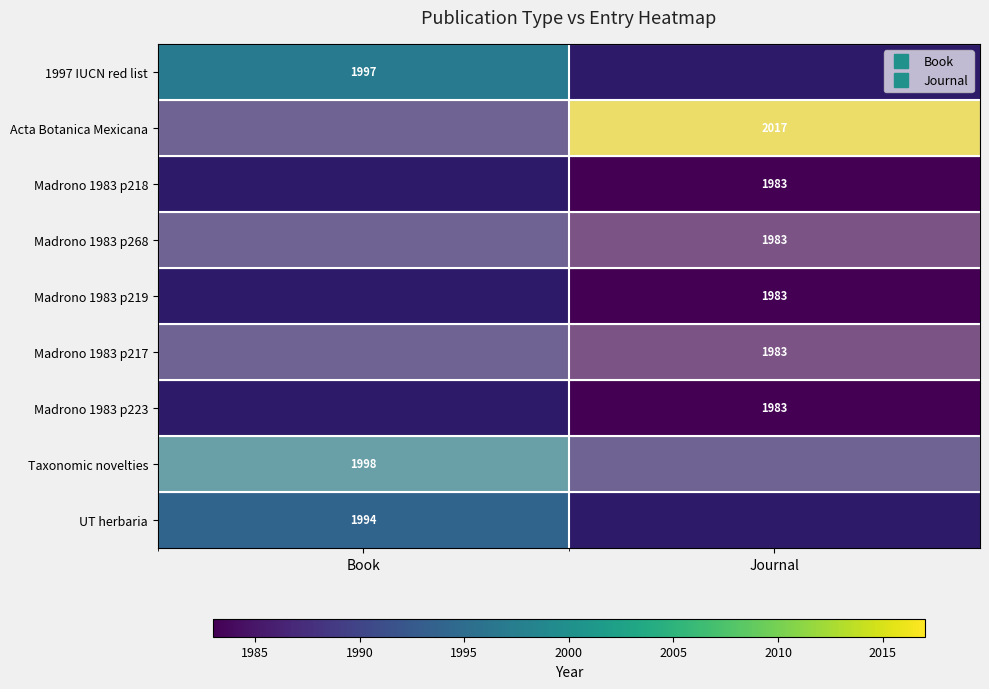

Count the number of categories in the chart.

2